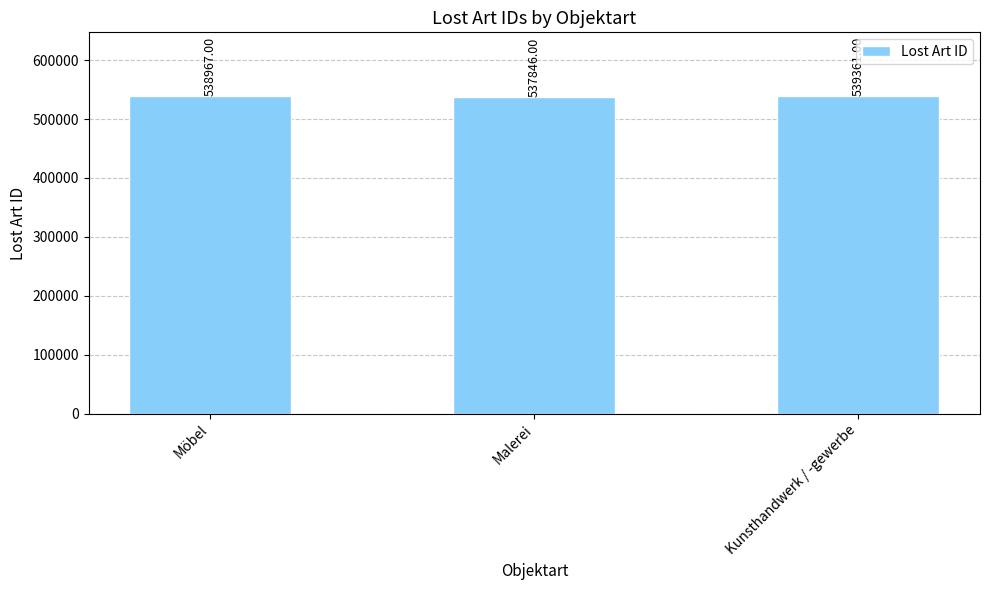

Rank the categories by value from highest to lowest.

Kunsthandwerk / -gewerbe, Möbel, Malerei